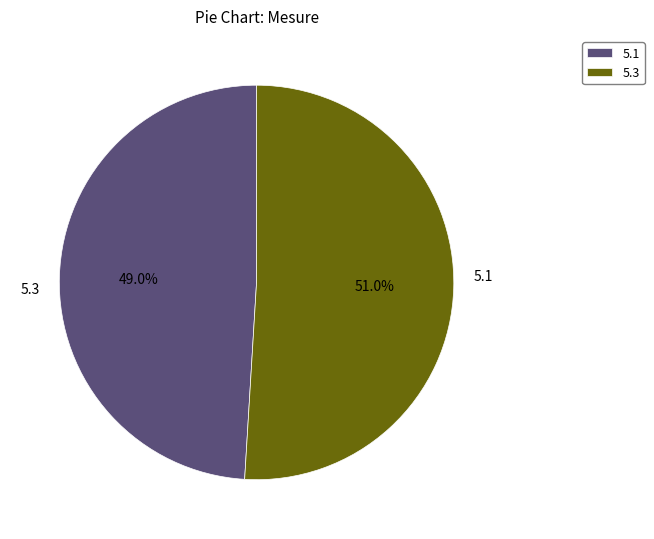

How many segments does this pie chart have?

2